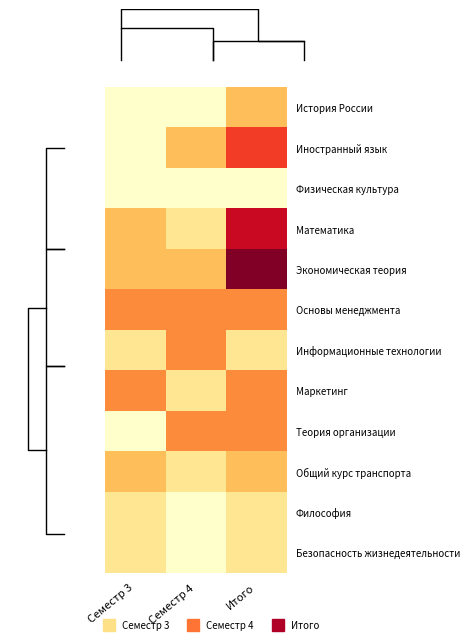

List the labels in order of Общий курс транспорта value, largest first.

Семестр 3, Итого, Семестр 4